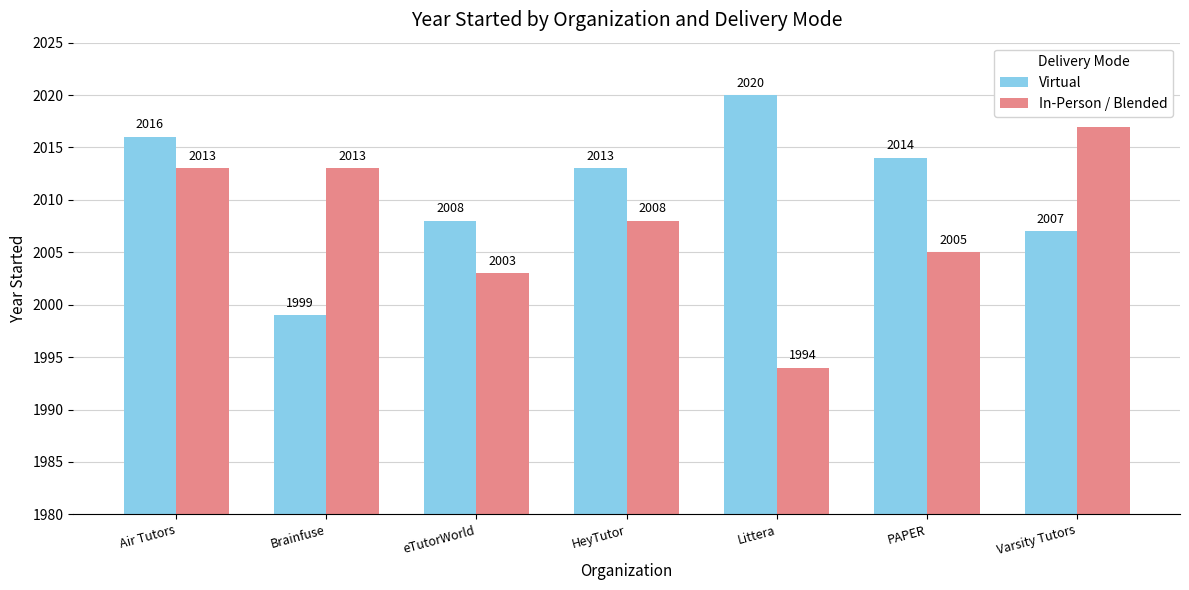

Between Littera and Varsity Tutors, which series saw the biggest shift?

In-Person / Blended